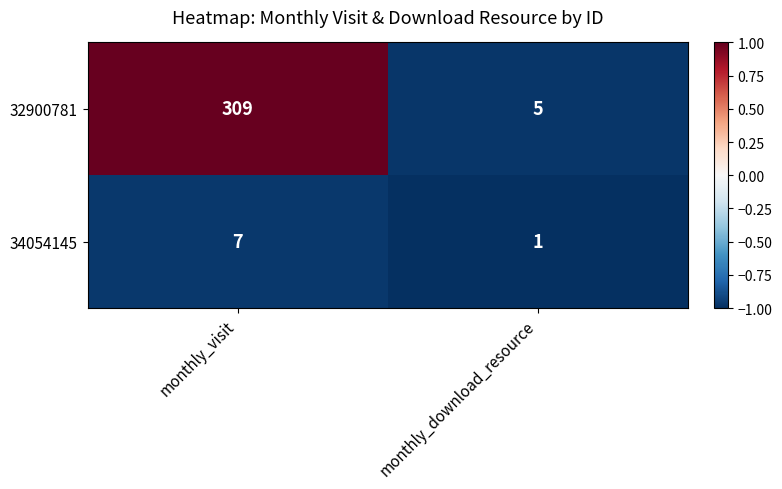

What is the approximate value of 32900781 at monthly_visit, to the nearest 5?

310